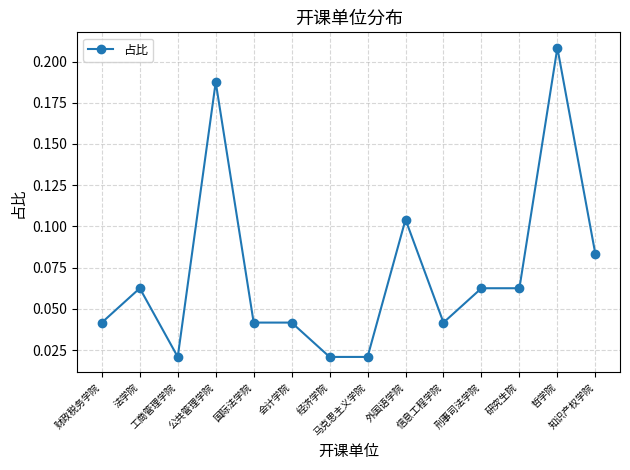

True or false: the data has more than 2 interior local peaks.

True